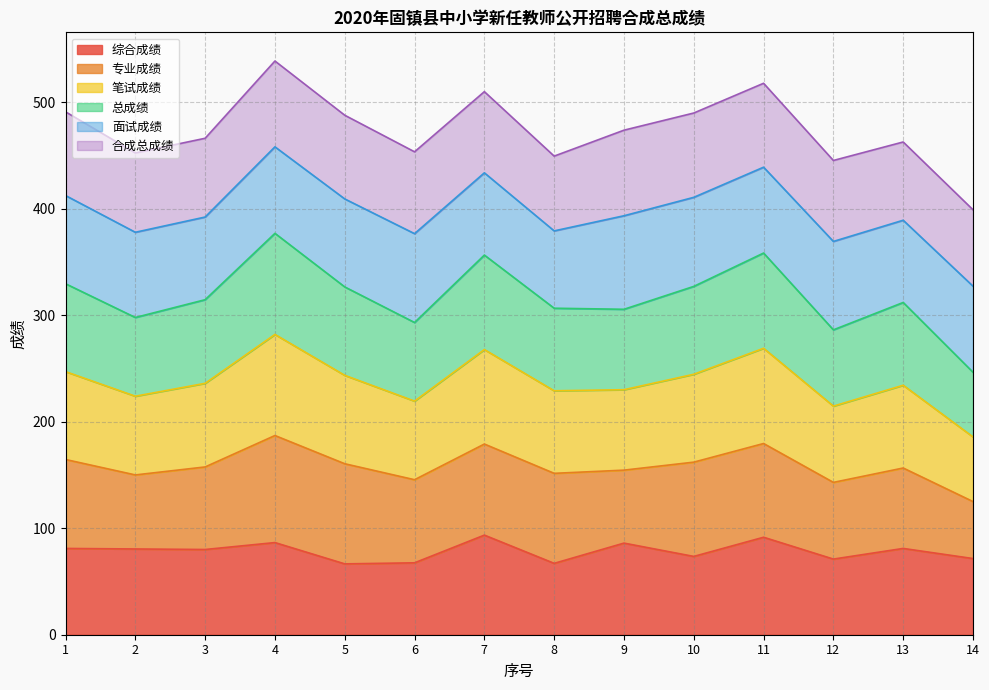

Which category has the lowest value in the 总成绩 series?

14